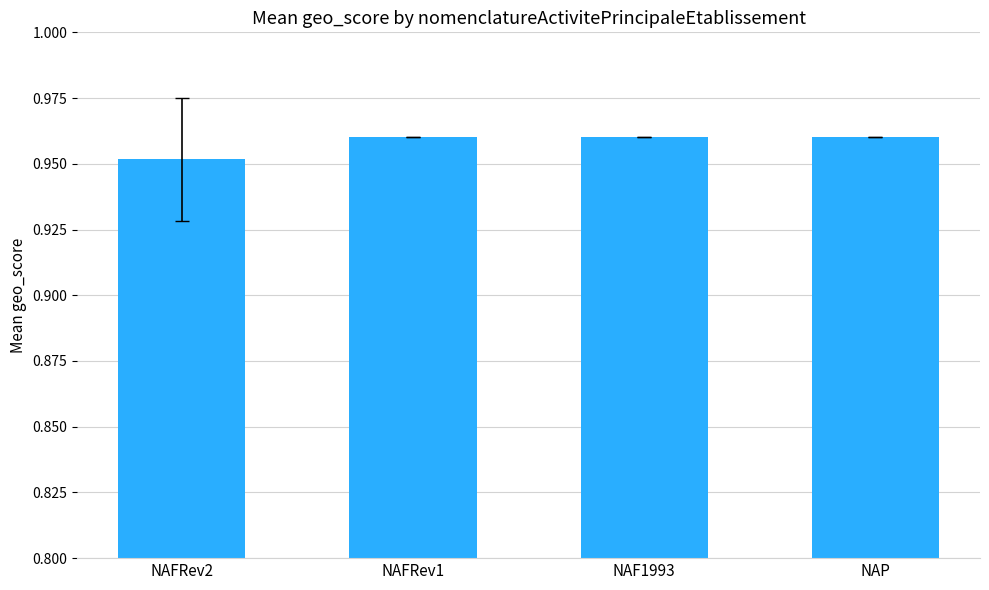

The value at NAF1993 is 0.4. True or false?

False